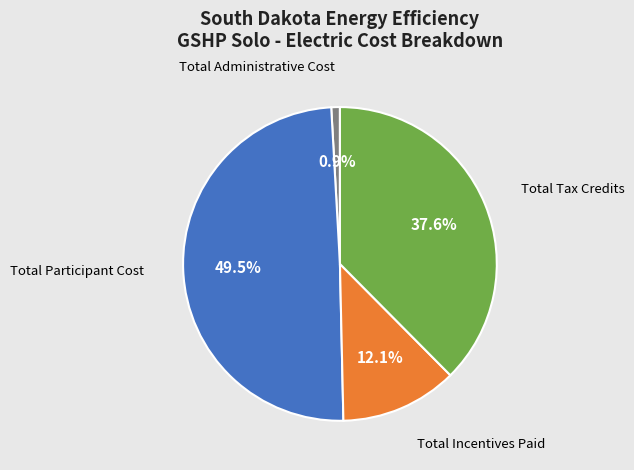

Does any single category account for the majority?

No